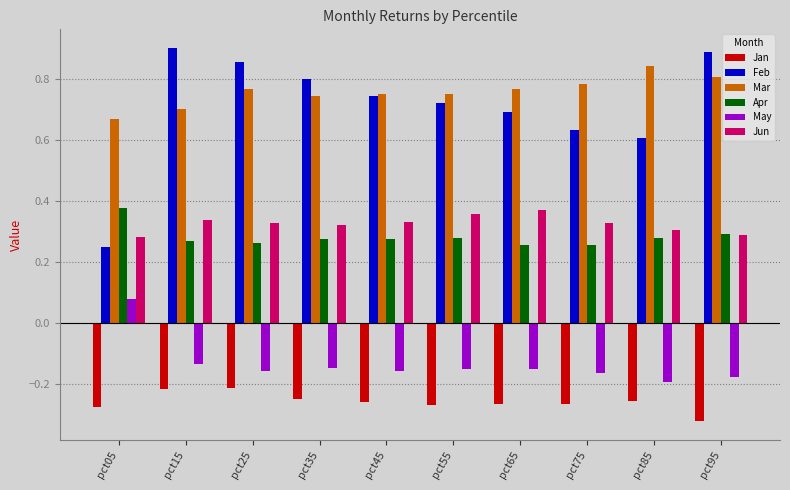

Which series has the largest total across all categories?

Mar